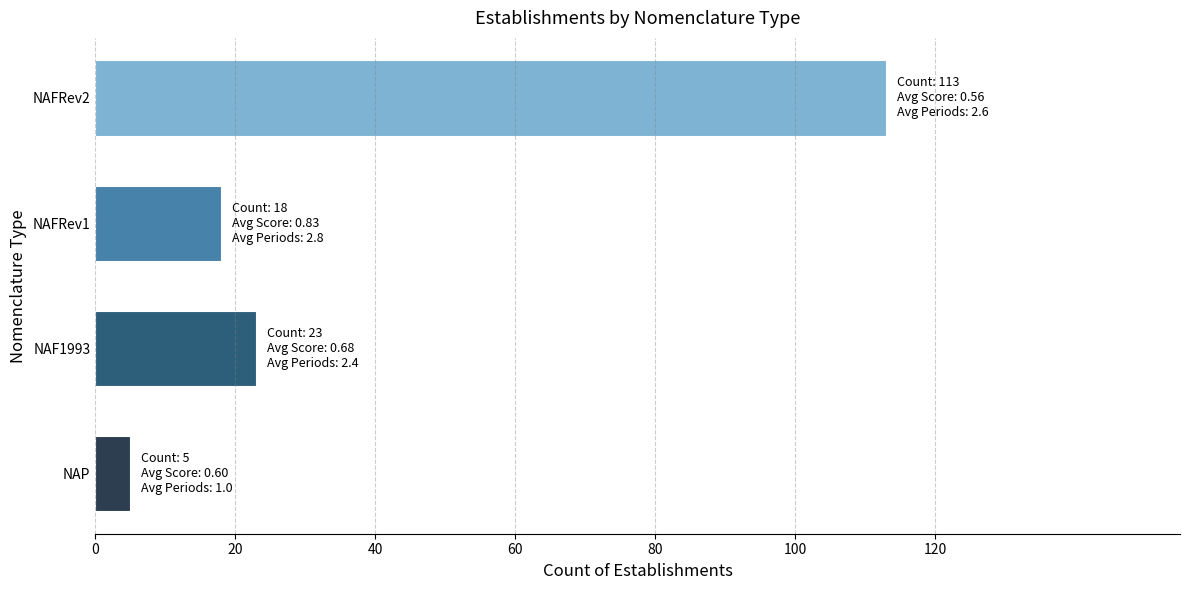

Is it true that the value at NAFRev2 is 113?

True